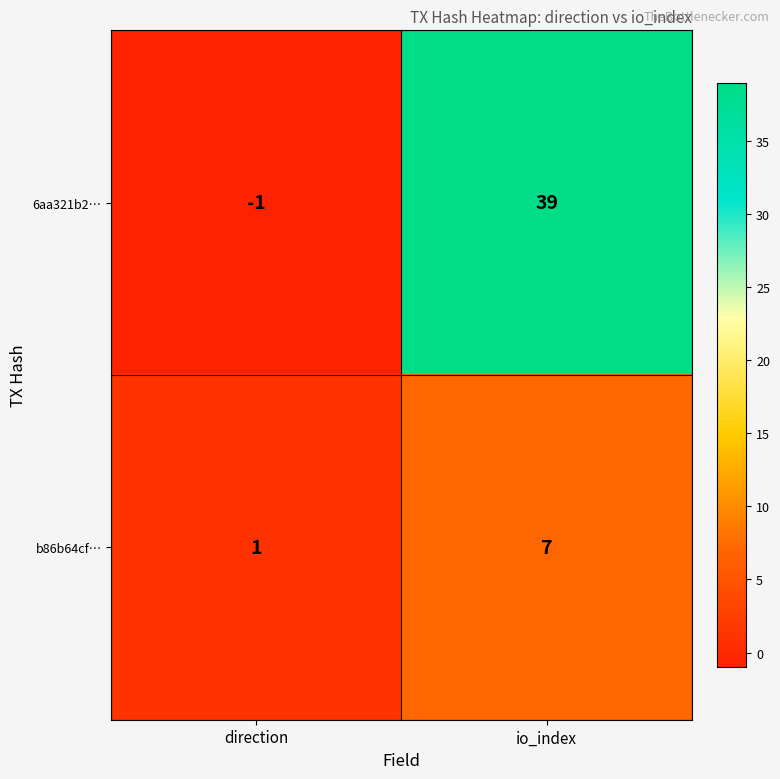

At which category is the sum across all series the highest?

io_index